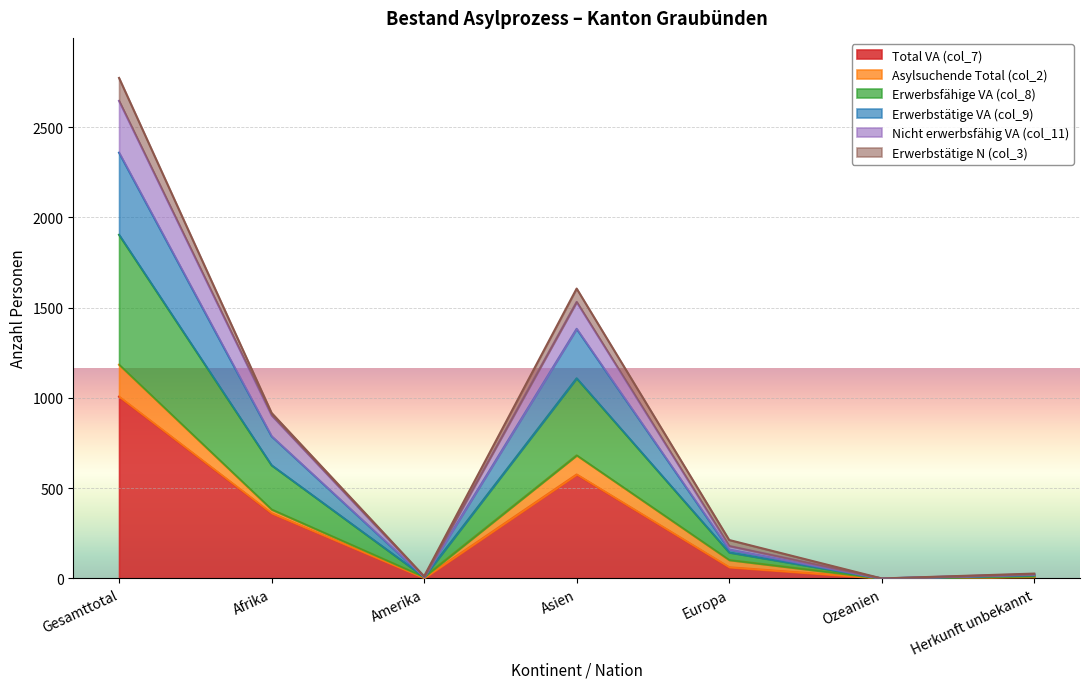

At which category does Nicht erwerbsfähig VA (col_11) reach its first local valley?

Amerika